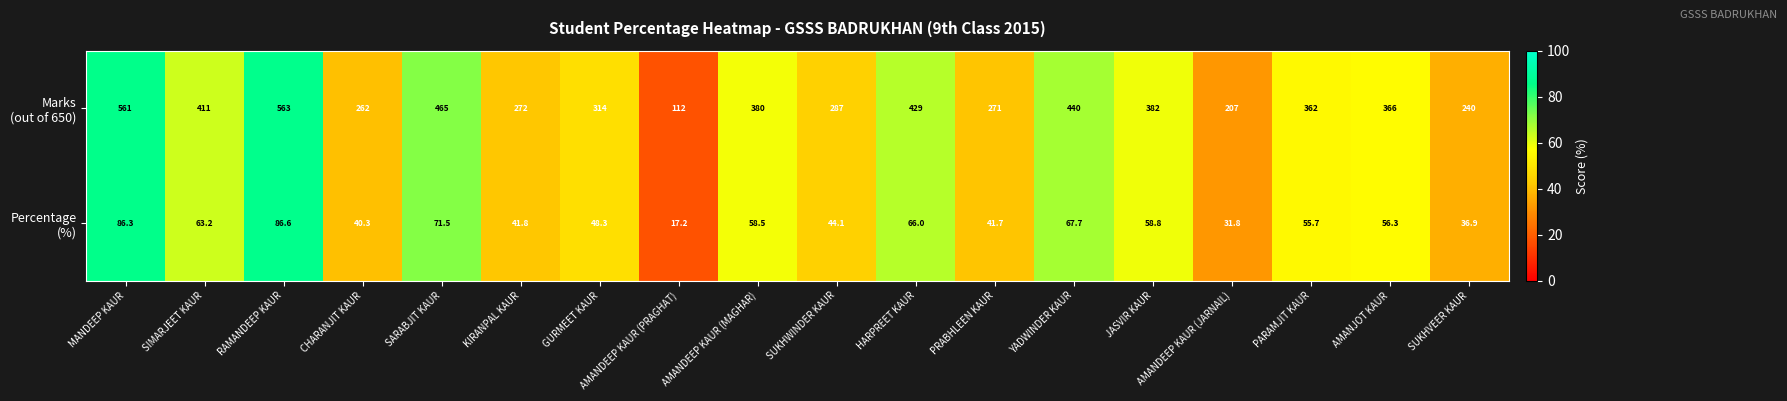

At how many categories does at least one series exceed 299?

11